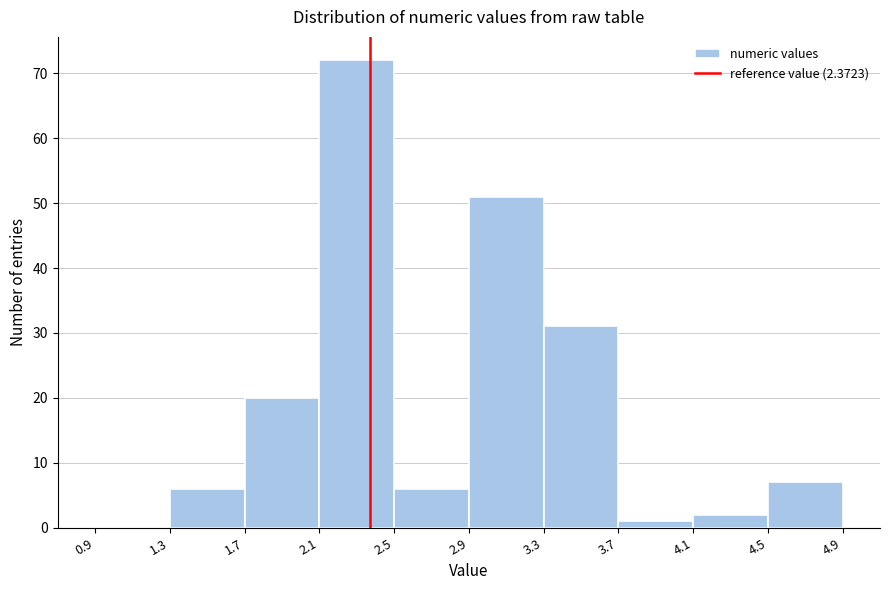

Which range on the x-axis has the tallest bar?

2.1 to 2.5